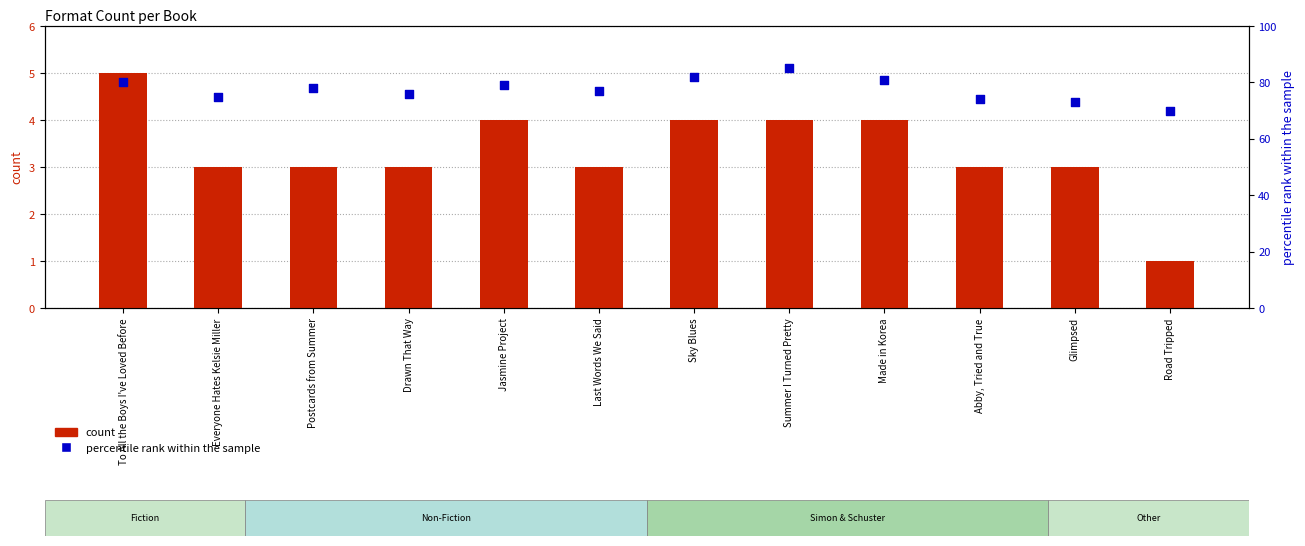

What is the total value across all series at Road Tripped?

71